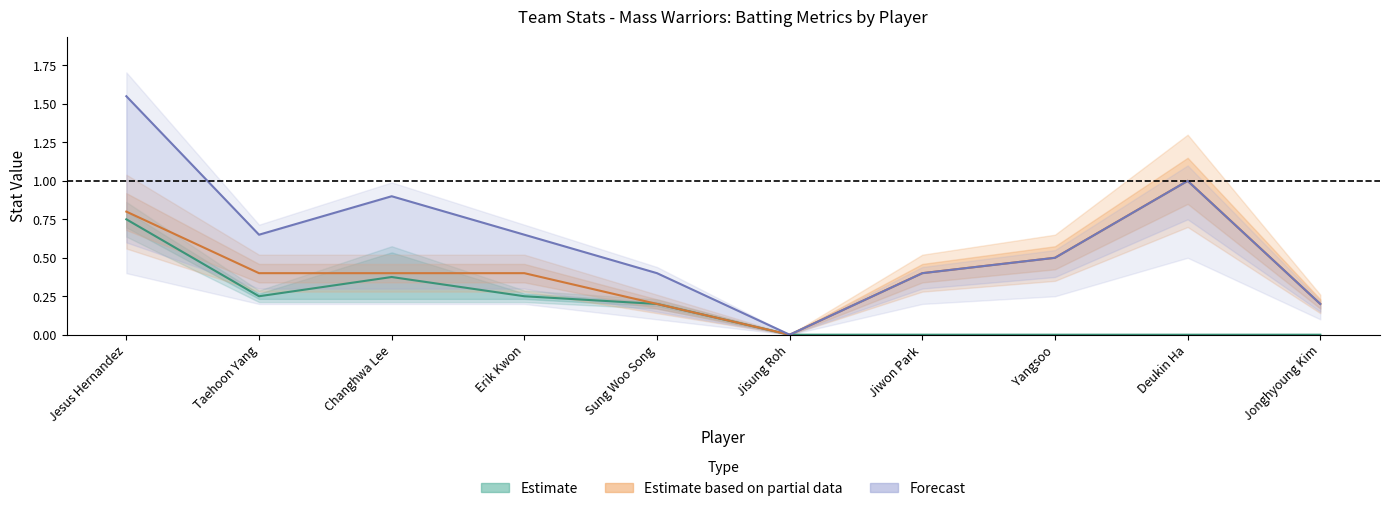

Where is the first local minimum for Forecast?

Taehoon Yang